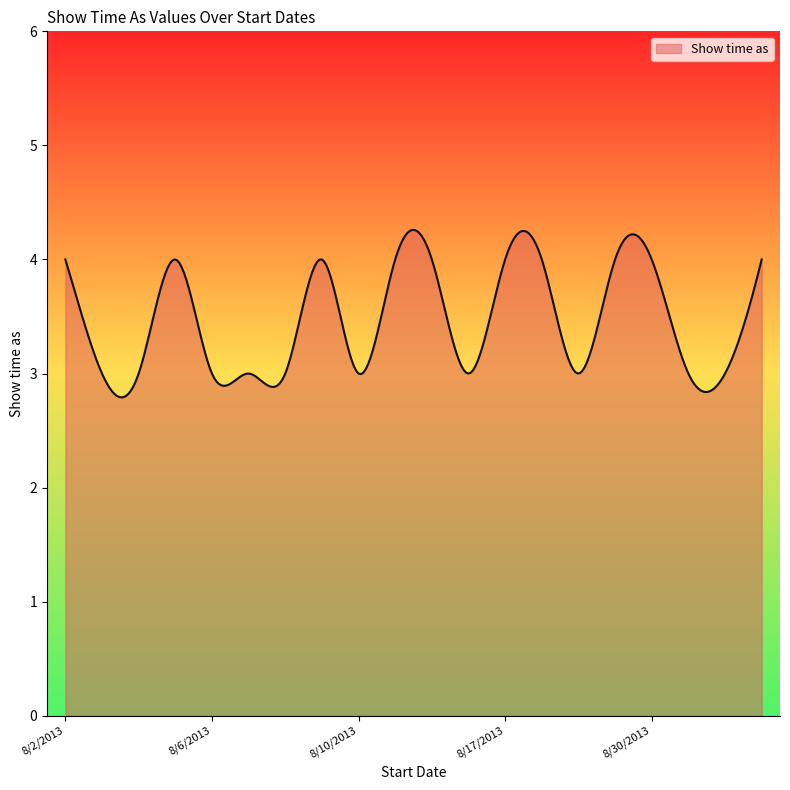

What is the difference between the maximum and minimum values?

1.5